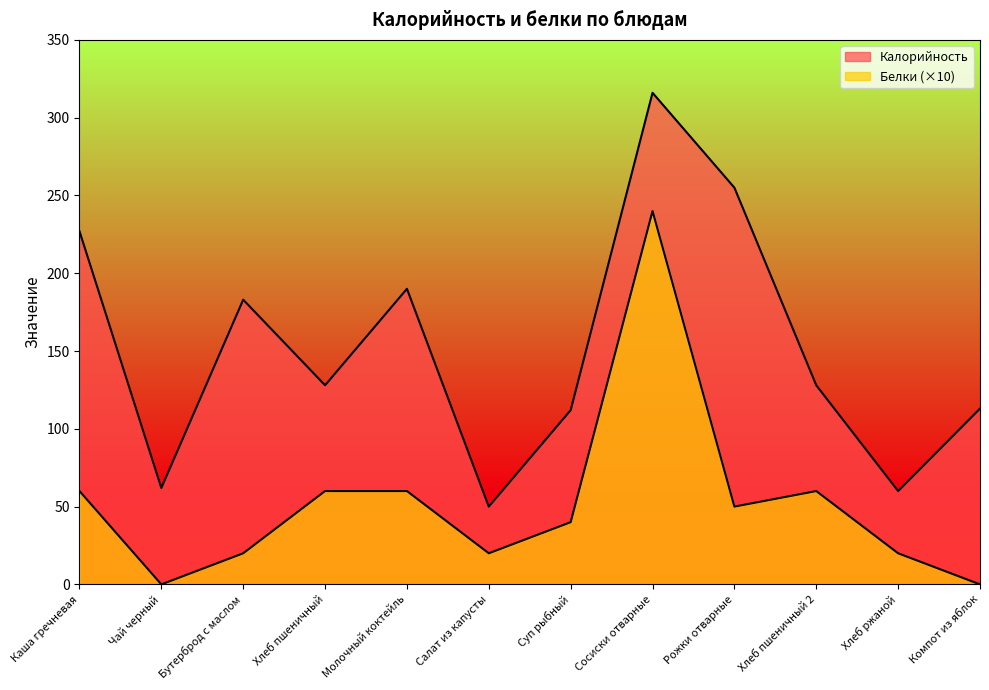

What is the value of the Белки point at the 11th from the left?

20